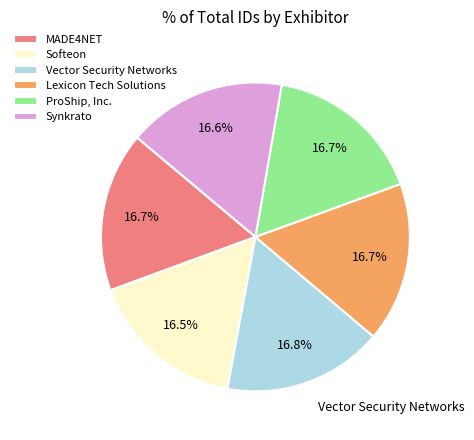

Approximately how many times larger is the value at MADE4NET compared to Vector Security Networks?

1.0